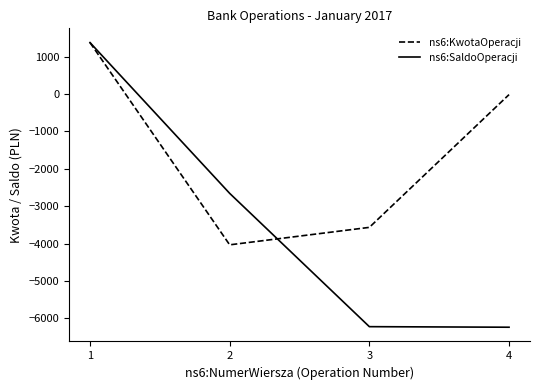

List the series in order of their overall mean, lowest first.

ns6:SaldoOperacji, ns6:KwotaOperacji